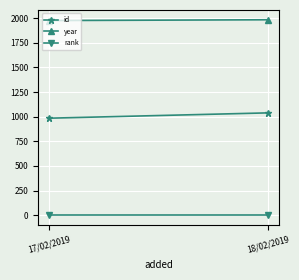

What is the difference between the year values at 17/02/2019 and 18/02/2019?

8